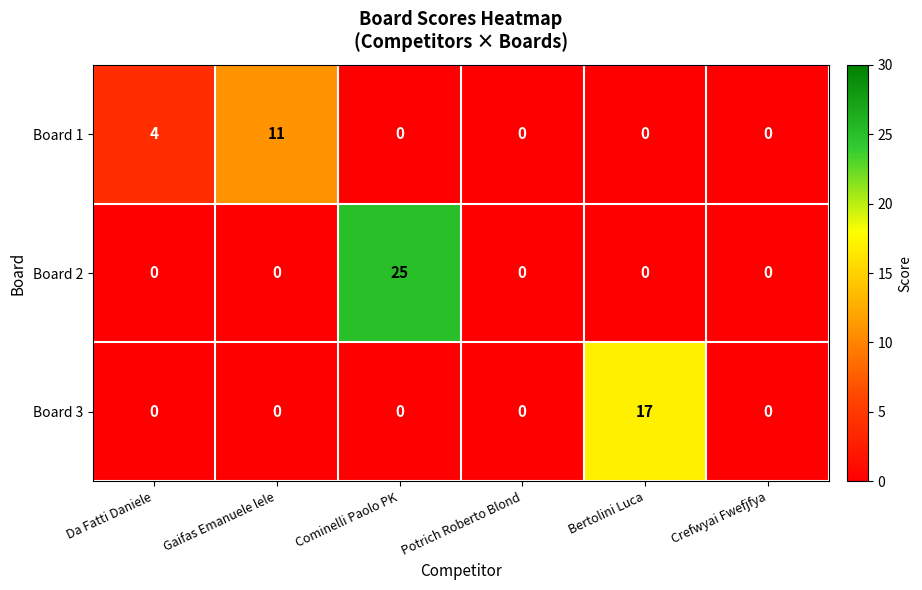

The value of Board 2 at Gaifas Emanuele lele is 16. True or false?

False